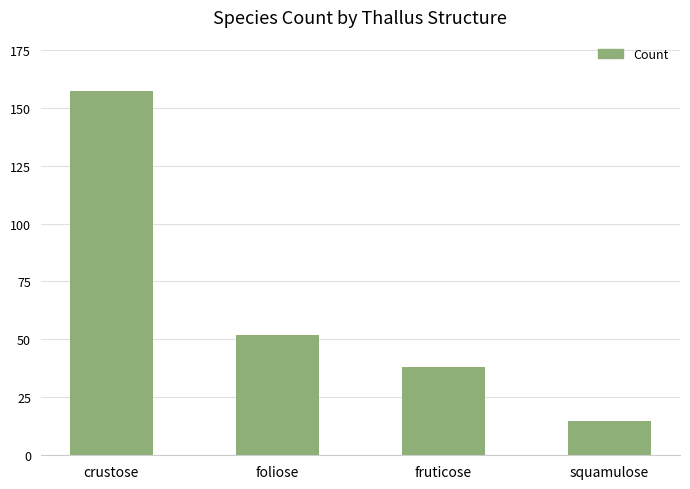

At which label does the data first exceed 52?

crustose